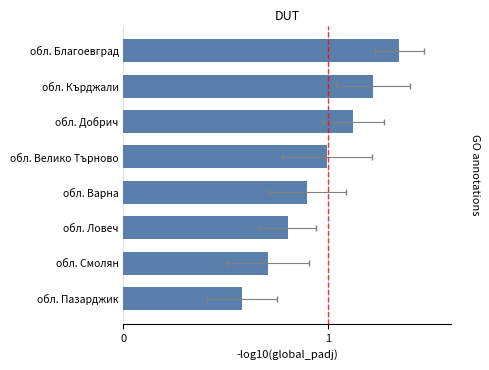

List the labels in order of value, smallest first.

7, 6, 5, 4, 3, 2, 1, 0